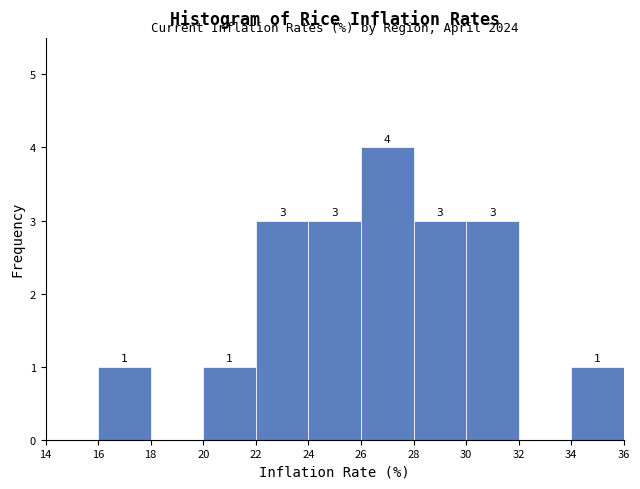

Over which range of the x-axis is the bar tallest?

26 to 28